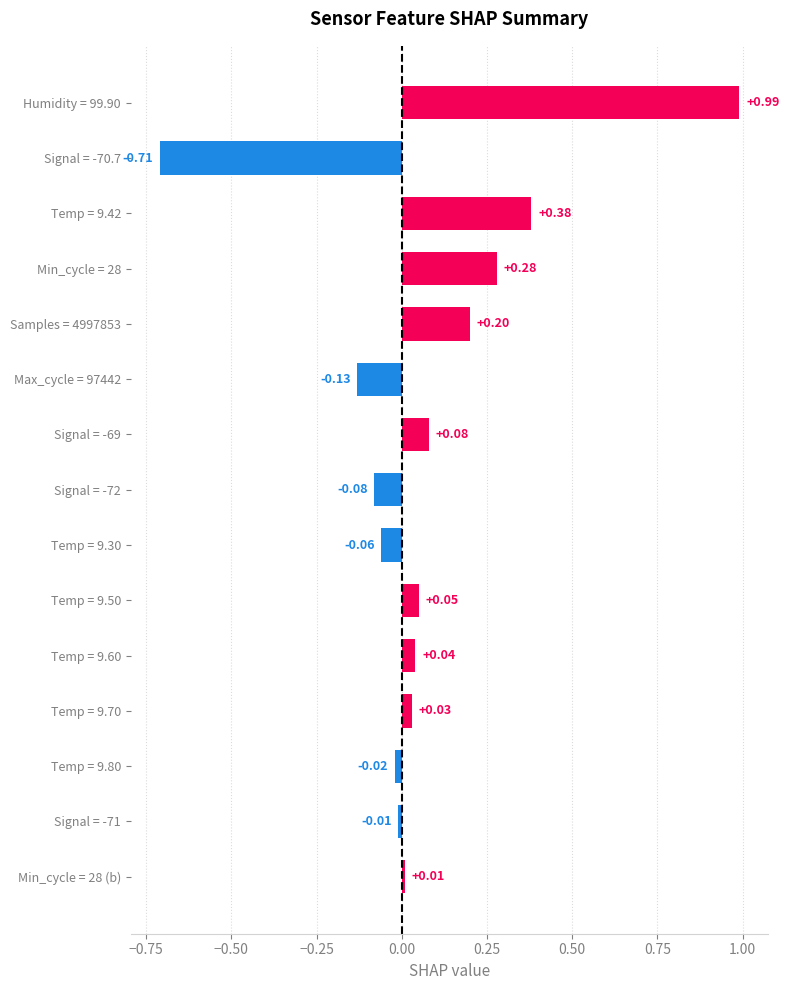

What is the difference between the second highest and second lowest values?

0.5